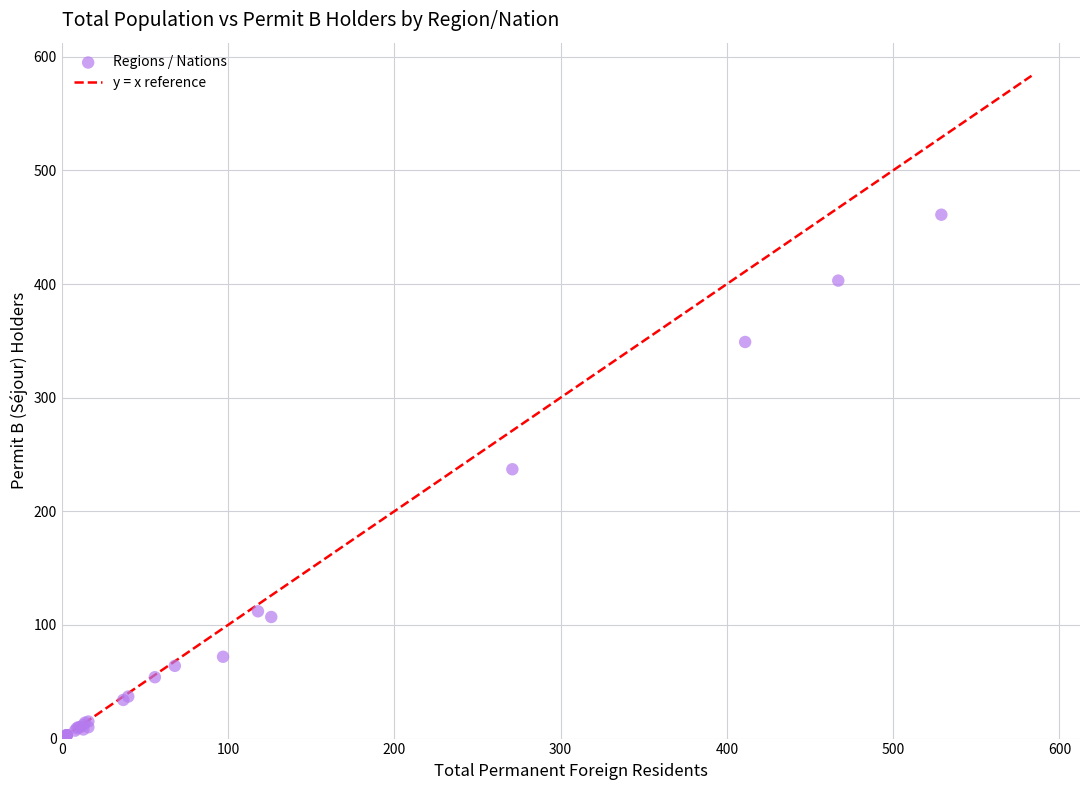

What Y value in the scatter plot is closest to 230?

237